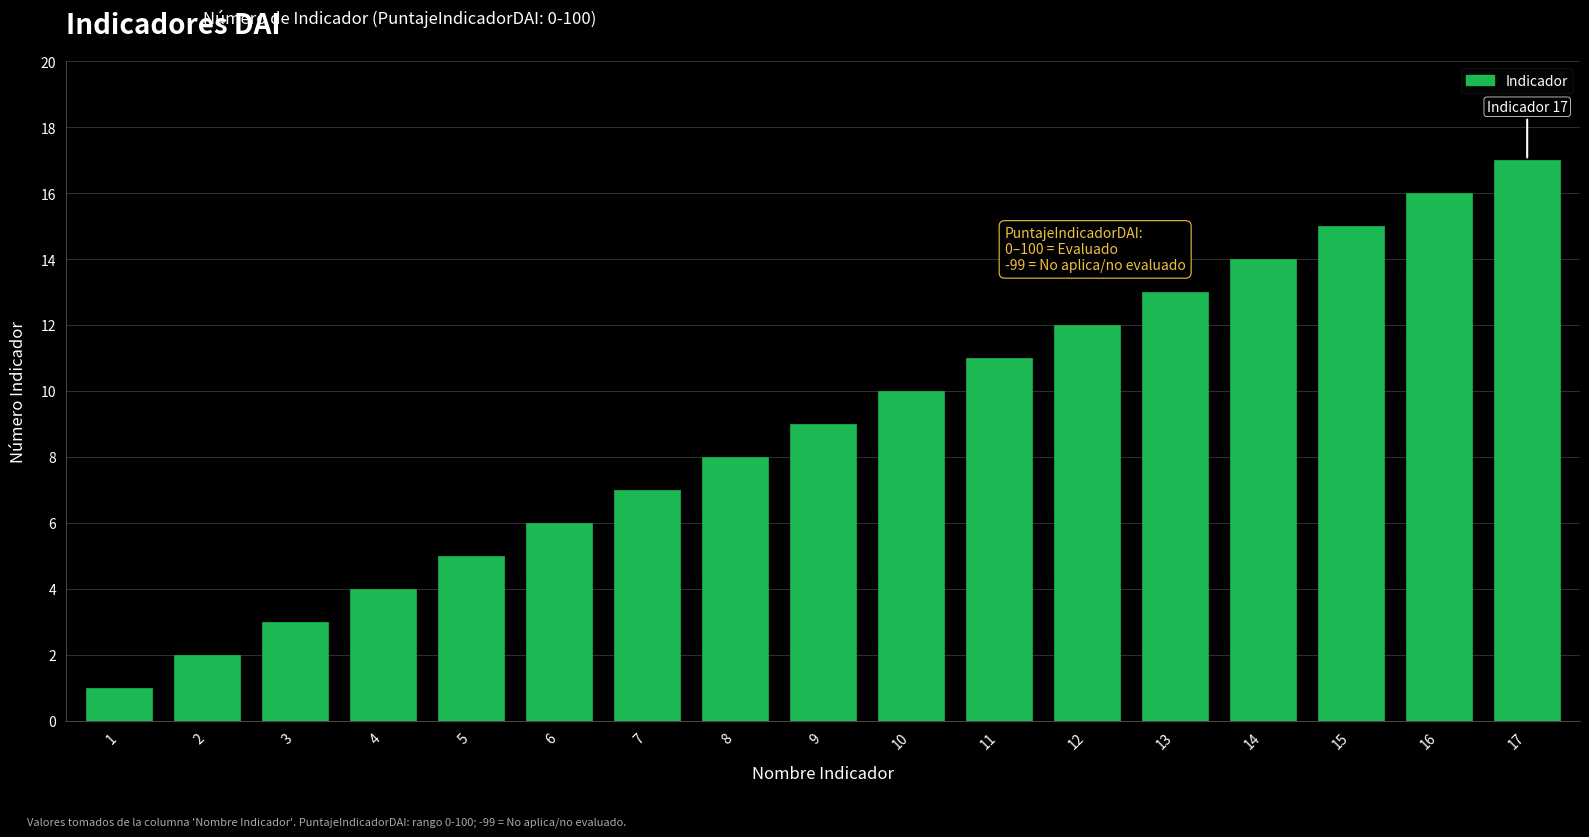

What is the sum of all values?

153